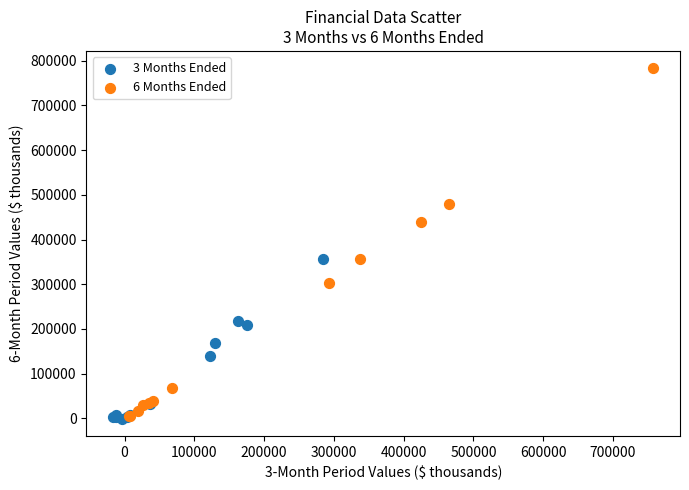

Which series contains the highest Y value?

6 Months Ended